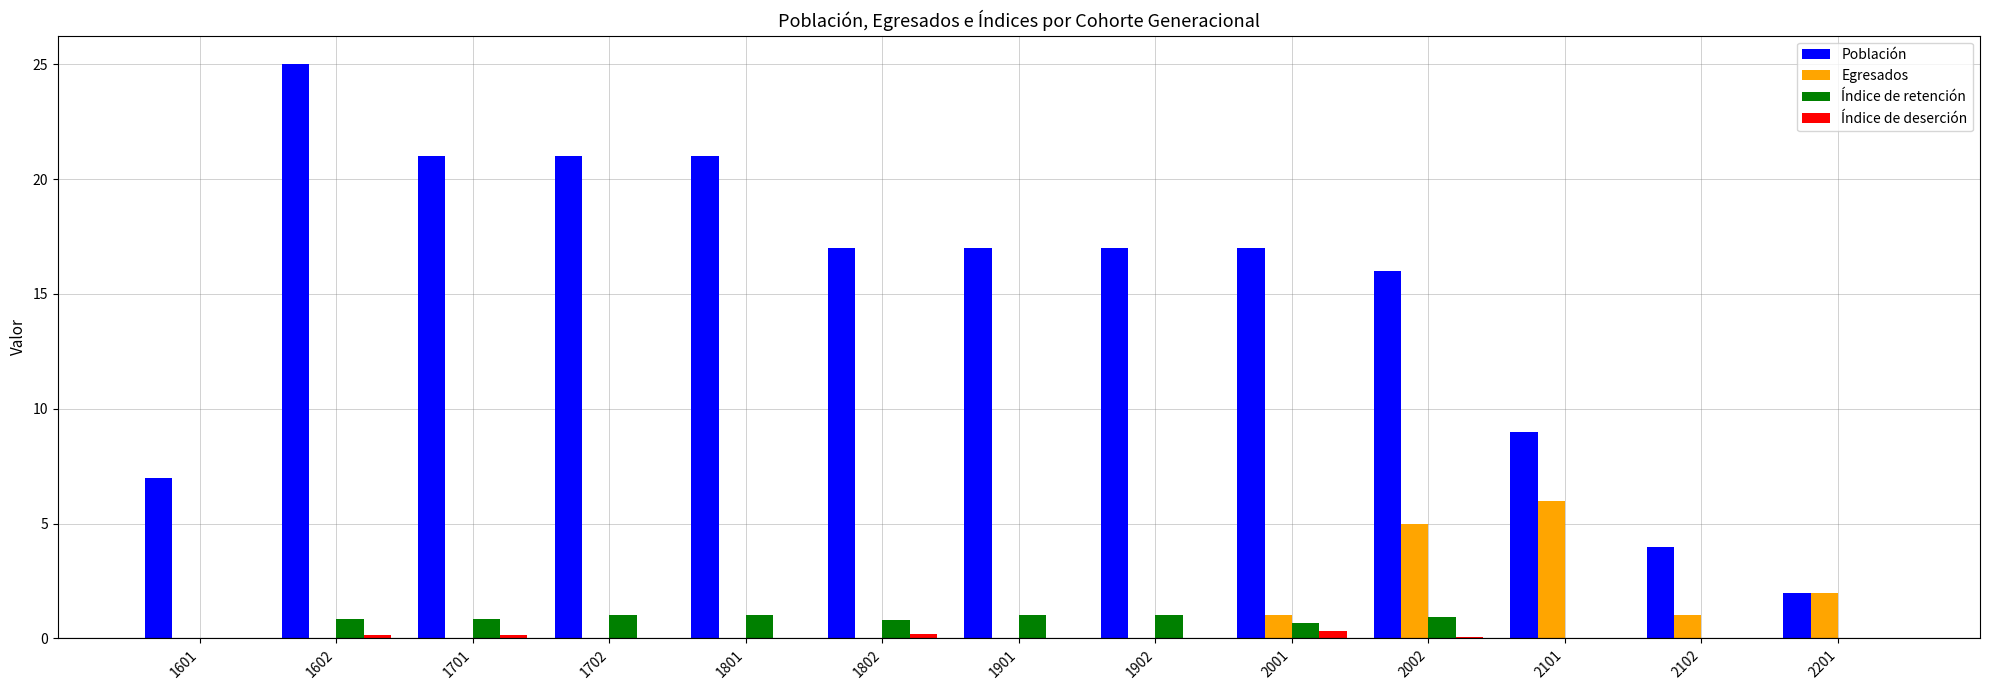

Which series has the largest total across all categories?

Población